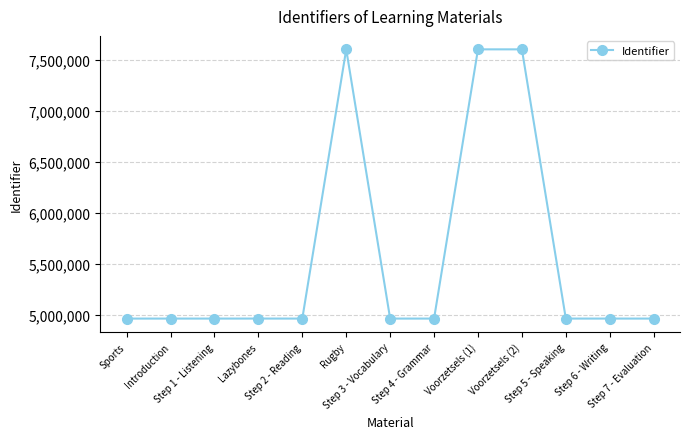

What is the ratio of the value at Voorzetsels (1) to the value at Step 3 - Vocabulary?

1.5